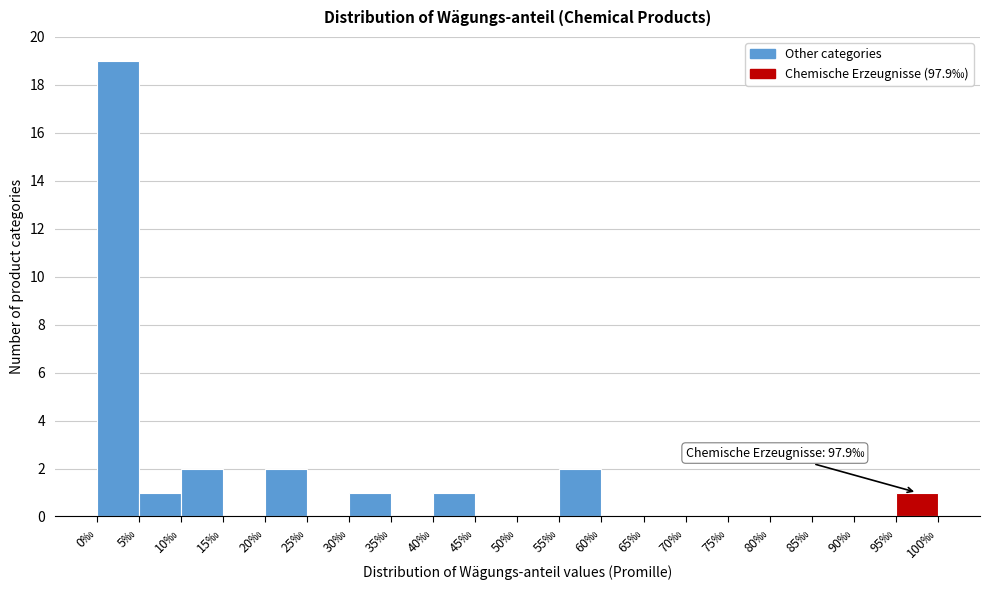

Which range on the x-axis has the tallest bar?

0 to 5